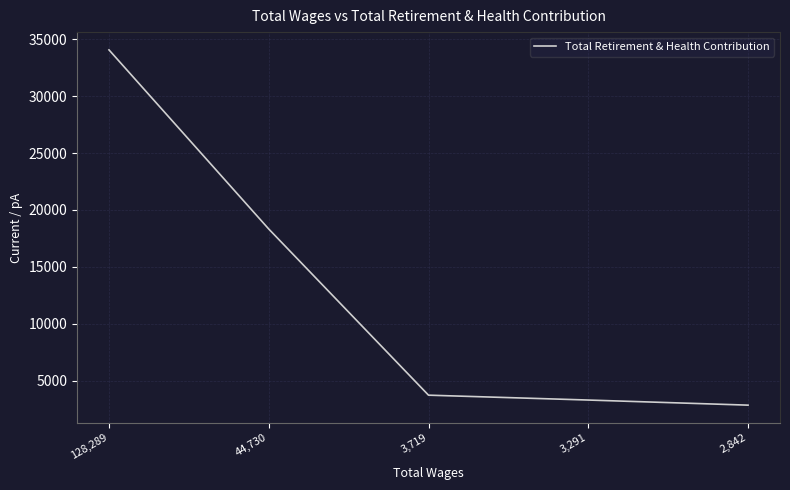

What is the difference between the second highest and second lowest values?

15037